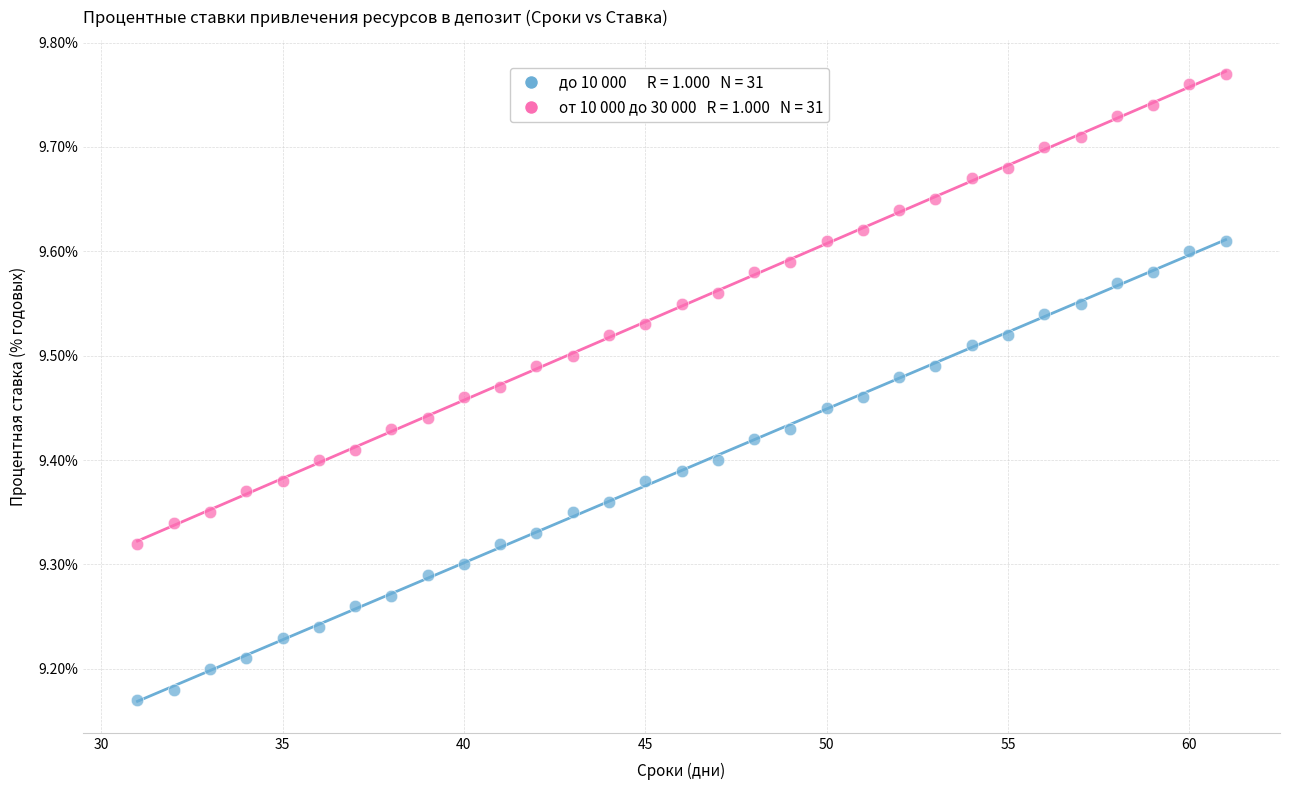

Across all data points, what is the range of X values (max minus min)?

30.0